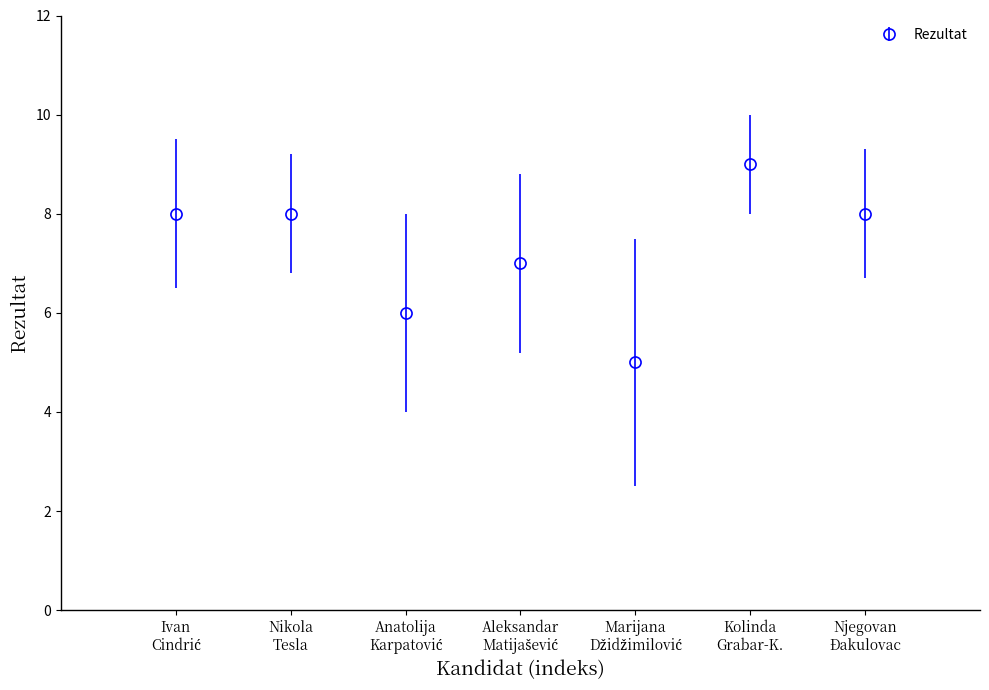

How many points are lower than both their immediate neighbors (excluding endpoints)?

2